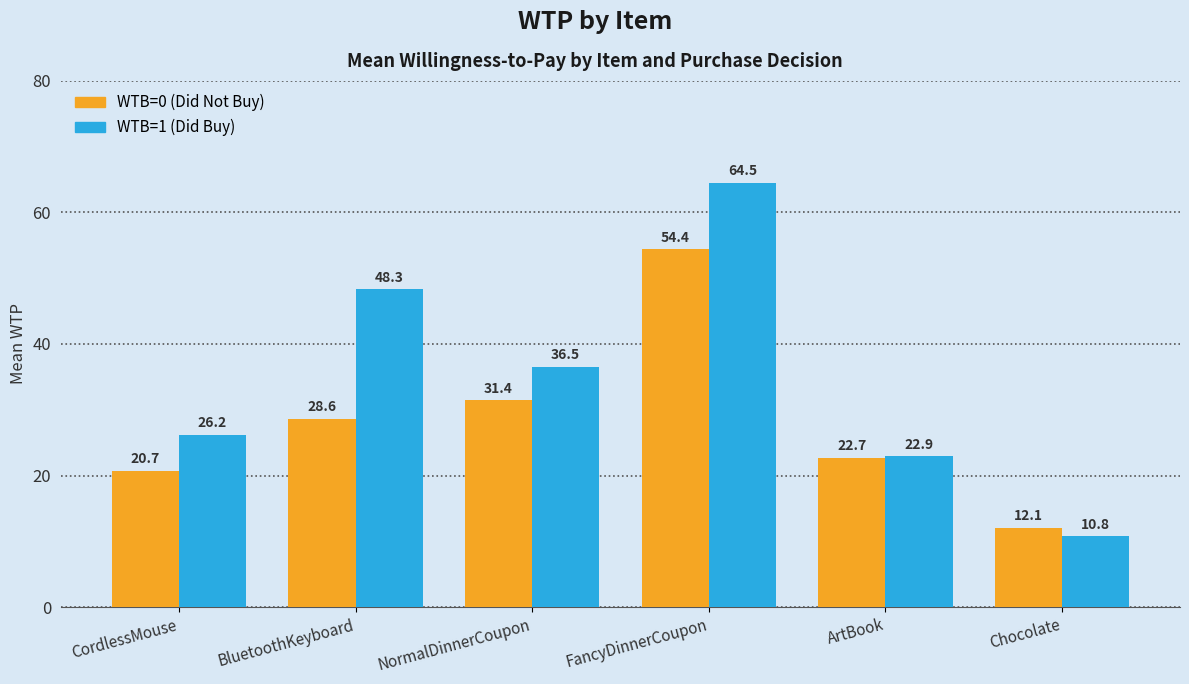

What is the total value across all series at BluetoothKeyboard?

76.9